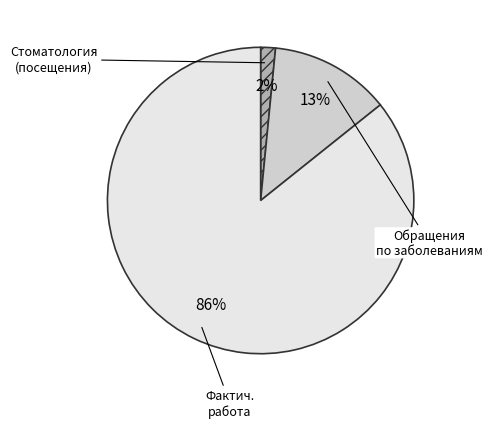

To the nearest percent, what is the average slice percentage?

33%